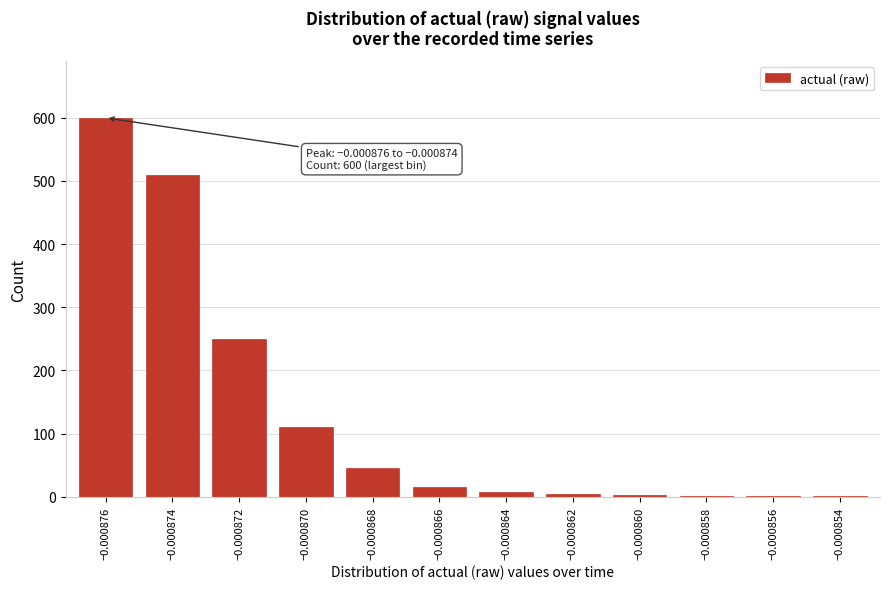

The value at −0.000868 is 45. True or false?

True